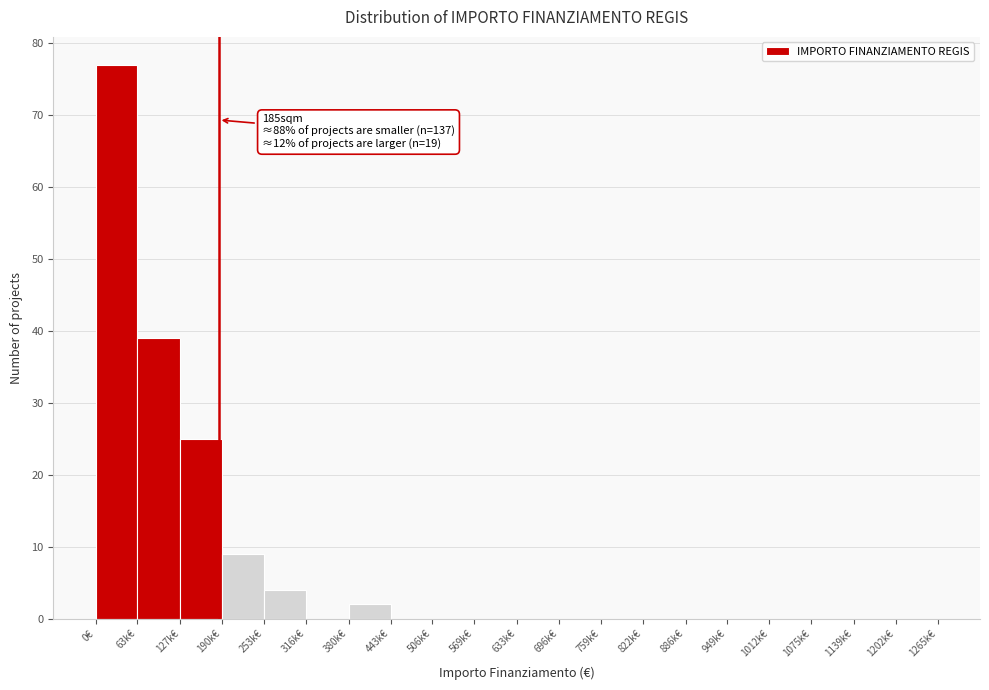

Reading left to right, transcribe all the data shown in this chart.

0€=77	63k€=39	127k€=25	190k€=9	253k€=4	316k€=0	380k€=2	443k€=0	506k€=0	569k€=0	633k€=0	696k€=0	759k€=0	822k€=0	886k€=0	949k€=0	1012k€=0	1075k€=0	1139k€=0	1202k€=0